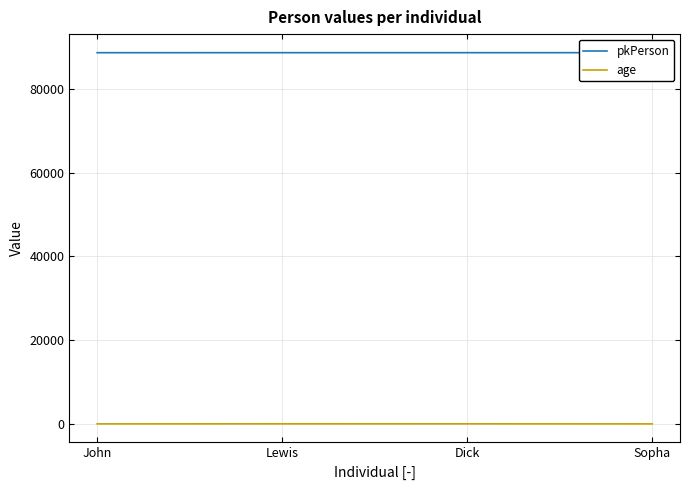

True or false: pkPerson and age cross at least once.

False